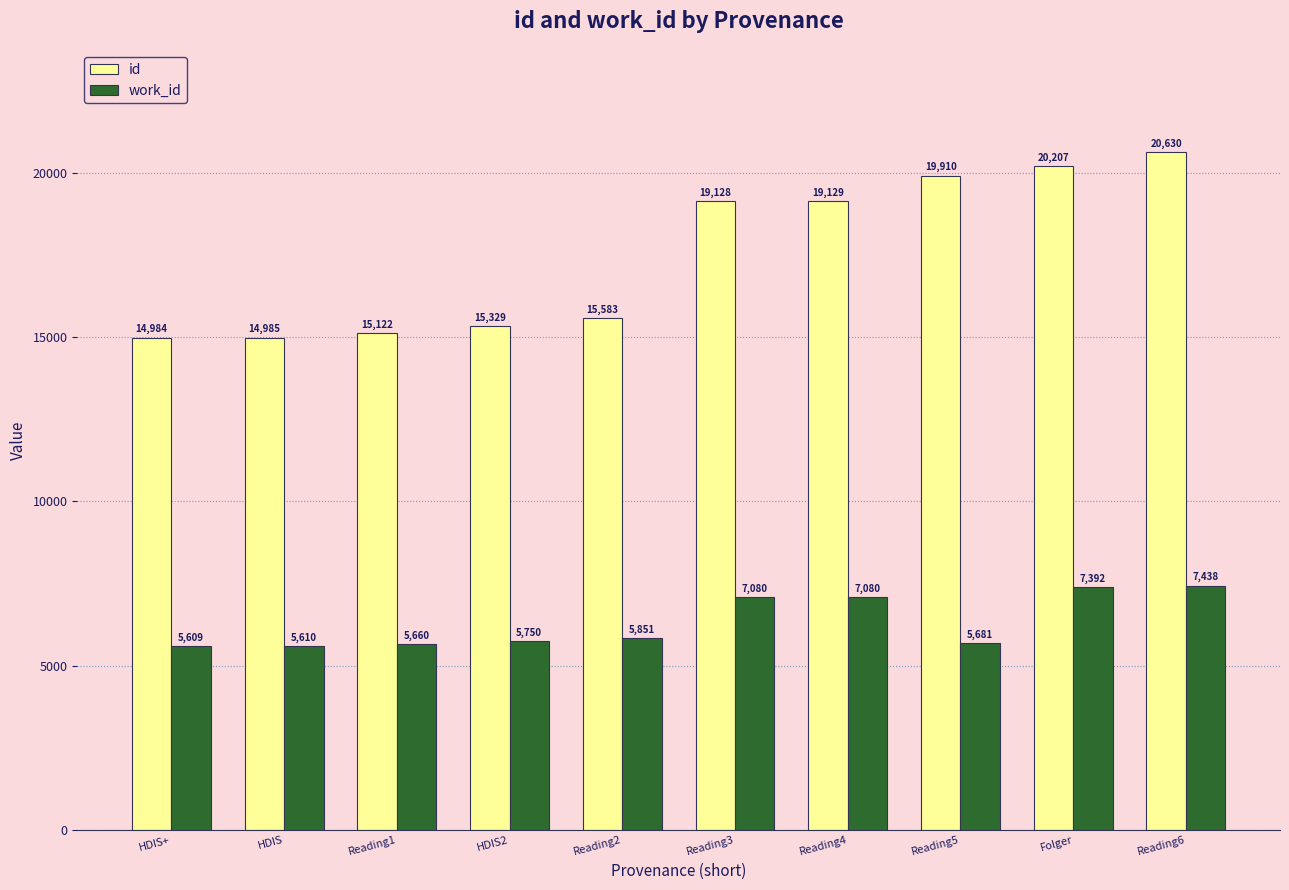

How many data points does each series have?

10